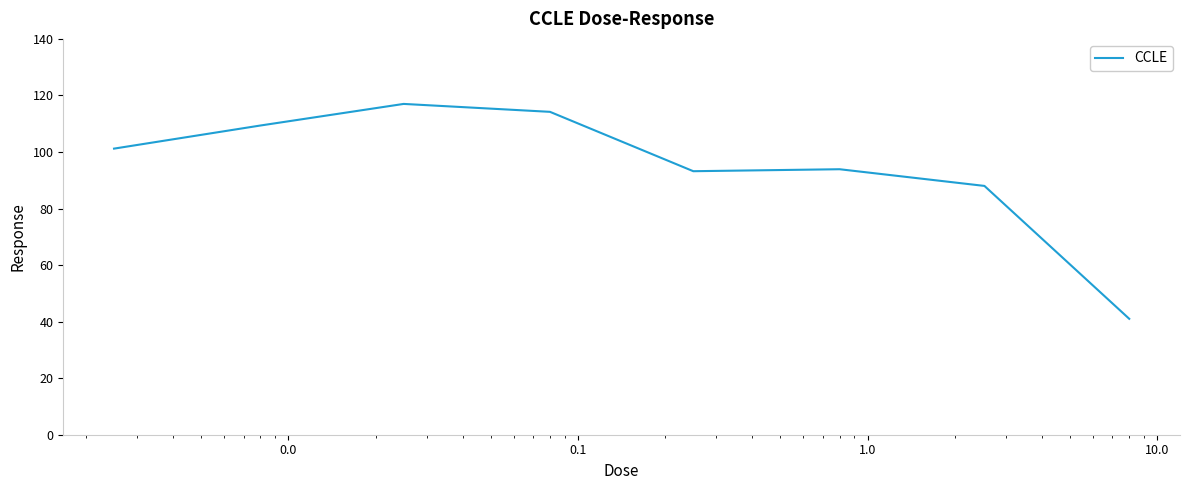

What is the average value?

94.7